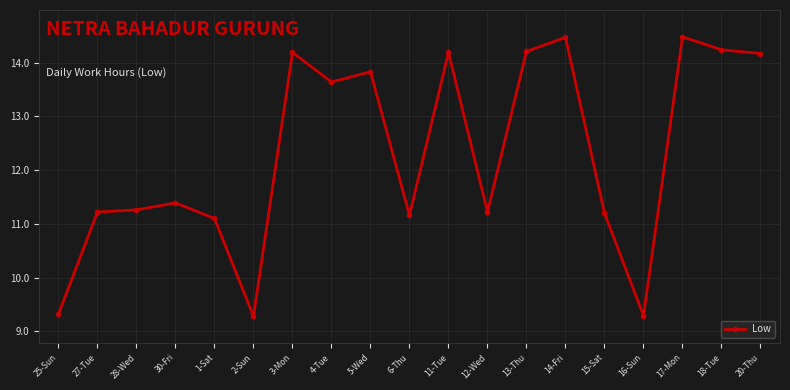

How many data points are less than 11?

3